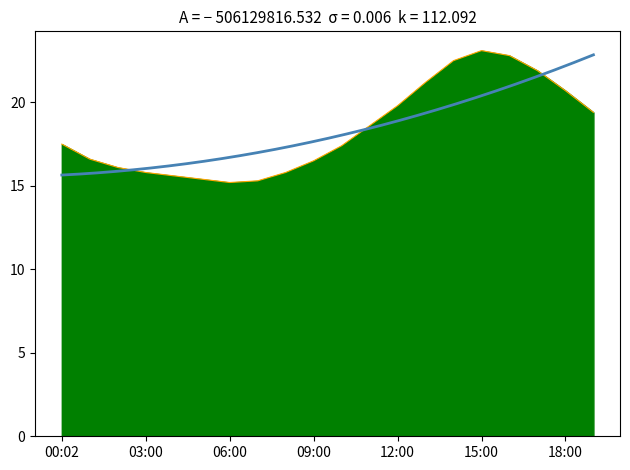

What is the sum of all values?

367.2